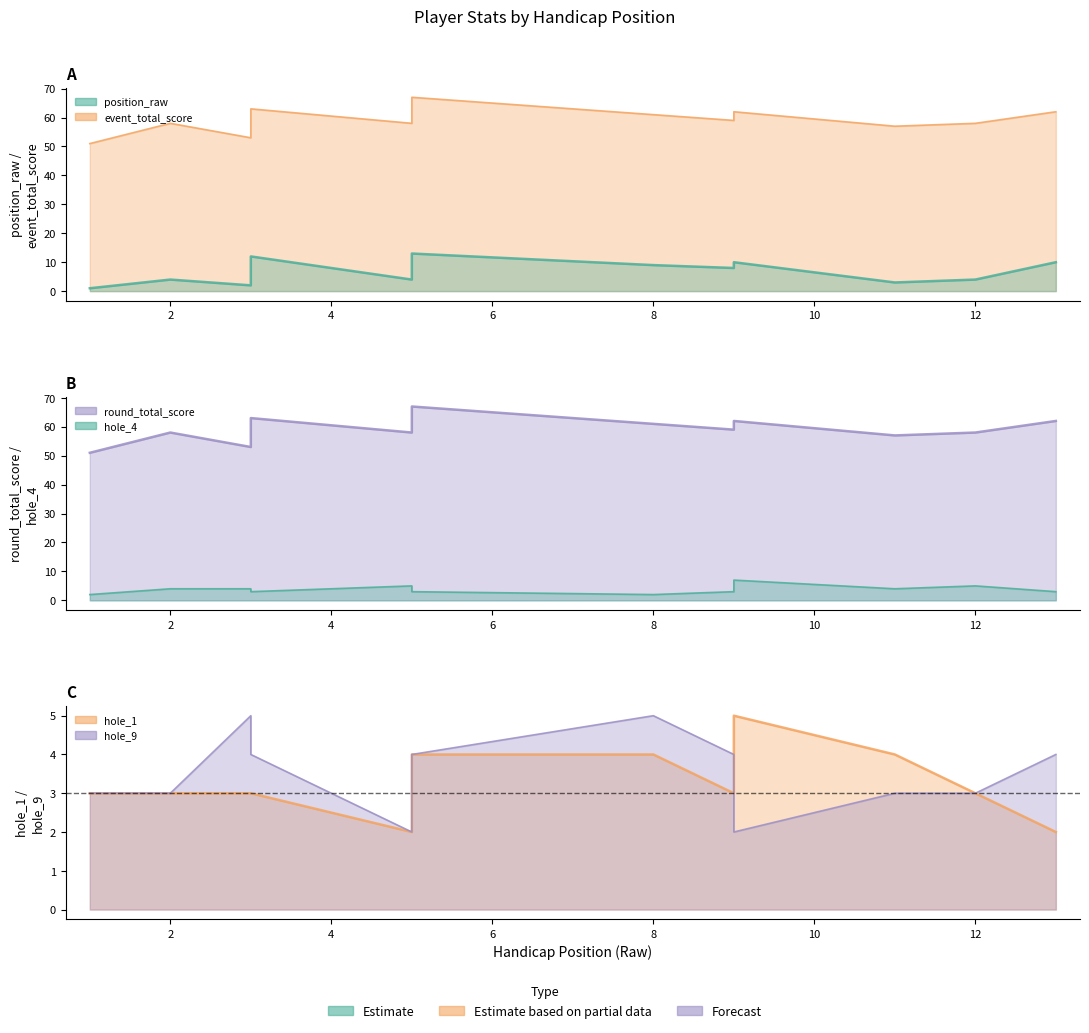

How many data points in hole_9 are less than 3?

2